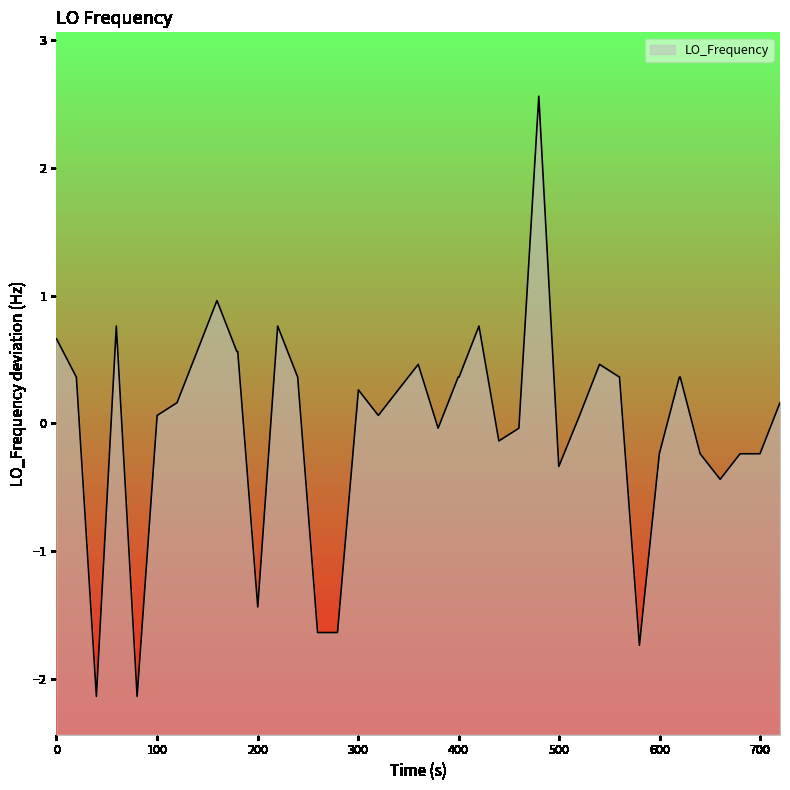

Does the chart display data point markers on the line(s)?

No